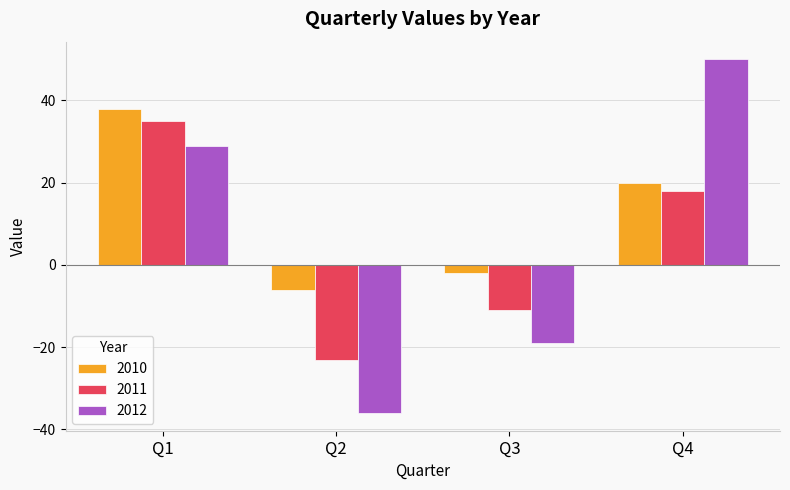

List the labels in order of 2011 value, largest first.

Q1, Q4, Q3, Q2